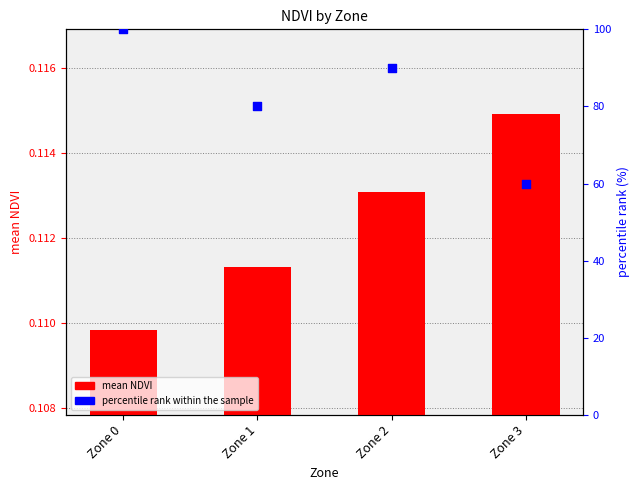

Which series has the largest total across all categories?

percentile rank within the sample